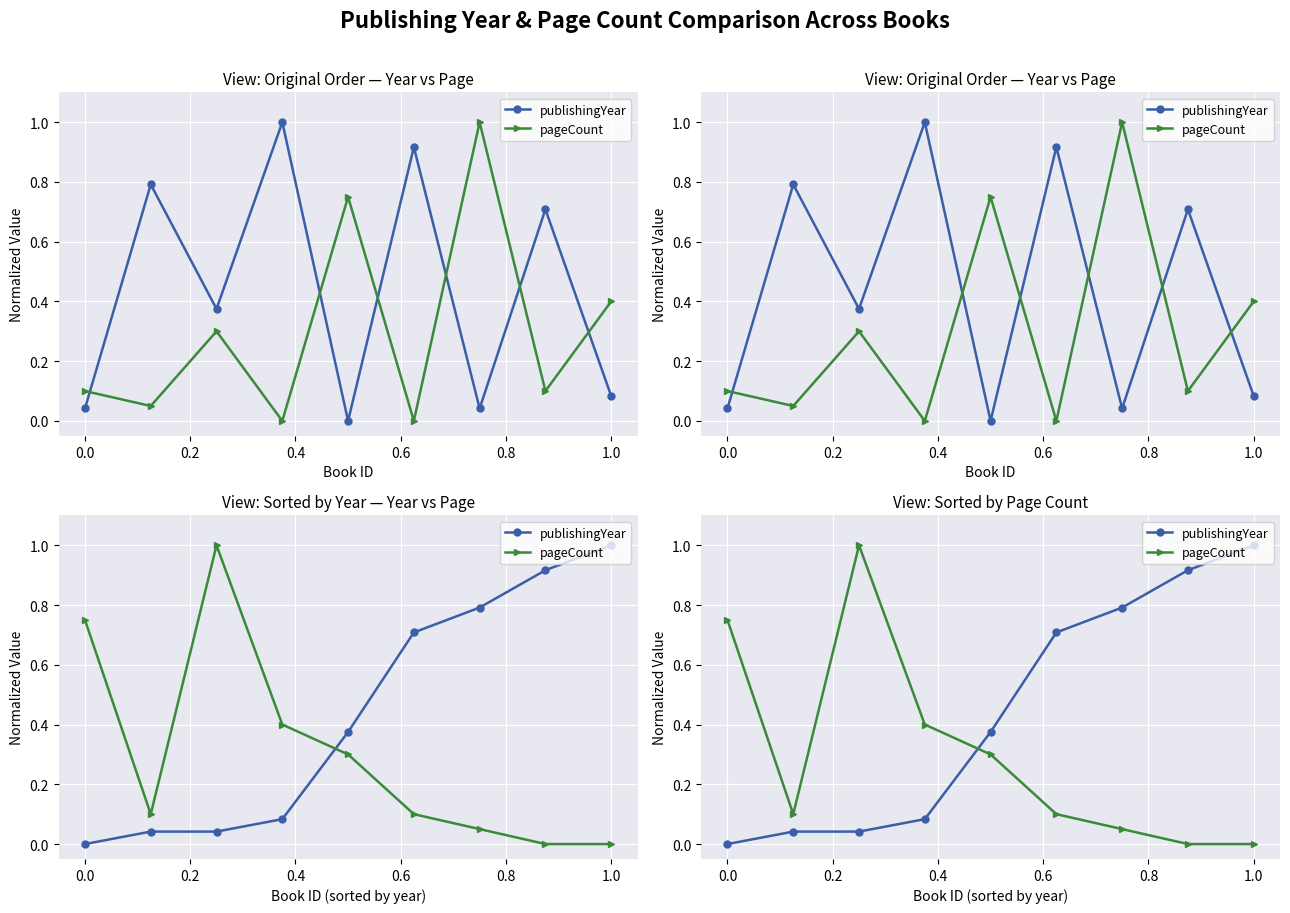

The value of pageCount at 1.0 is 0.5. True or false?

False